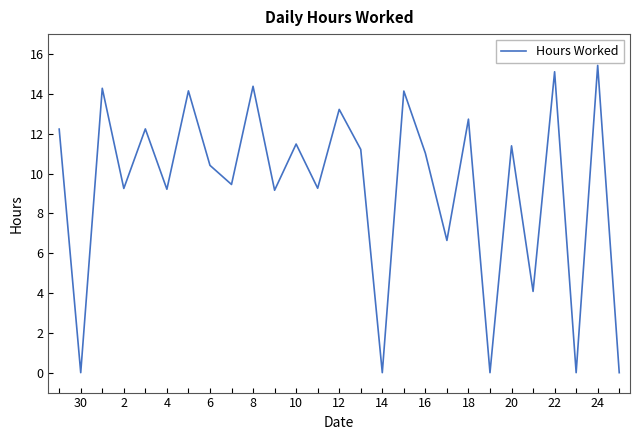

How many interior local peaks (higher than both neighbors) does the data have?

11